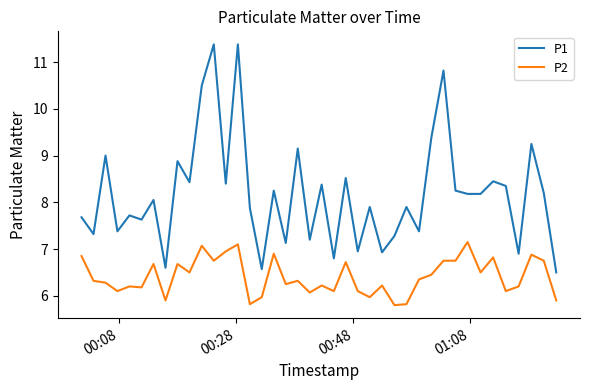

True or false: P2 and P1 intersect in this chart.

False